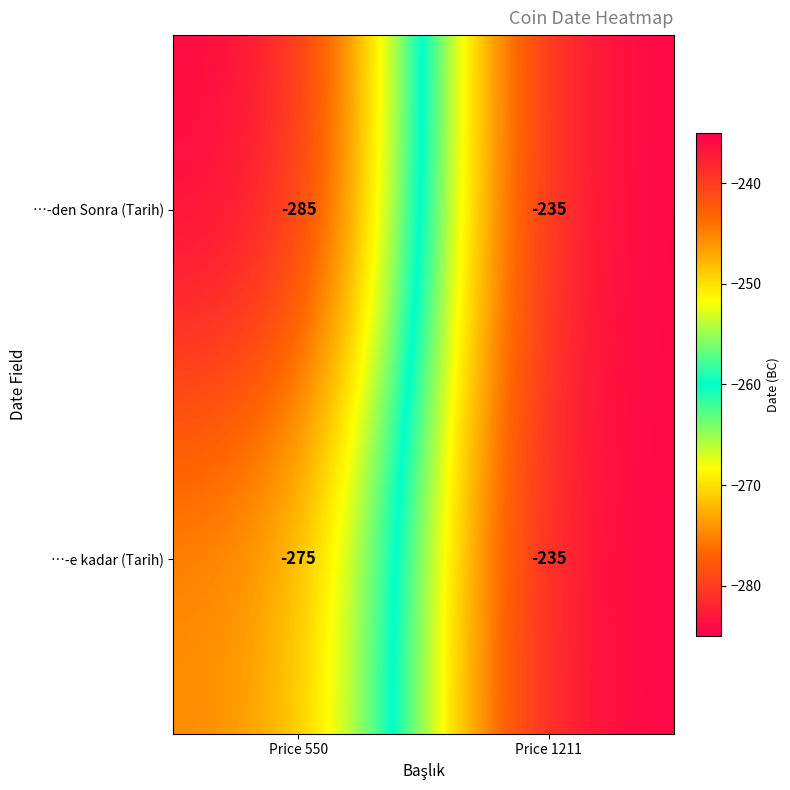

Rank the series by their average value, from highest to lowest.

…-e kadar (Tarih), …-den Sonra (Tarih)